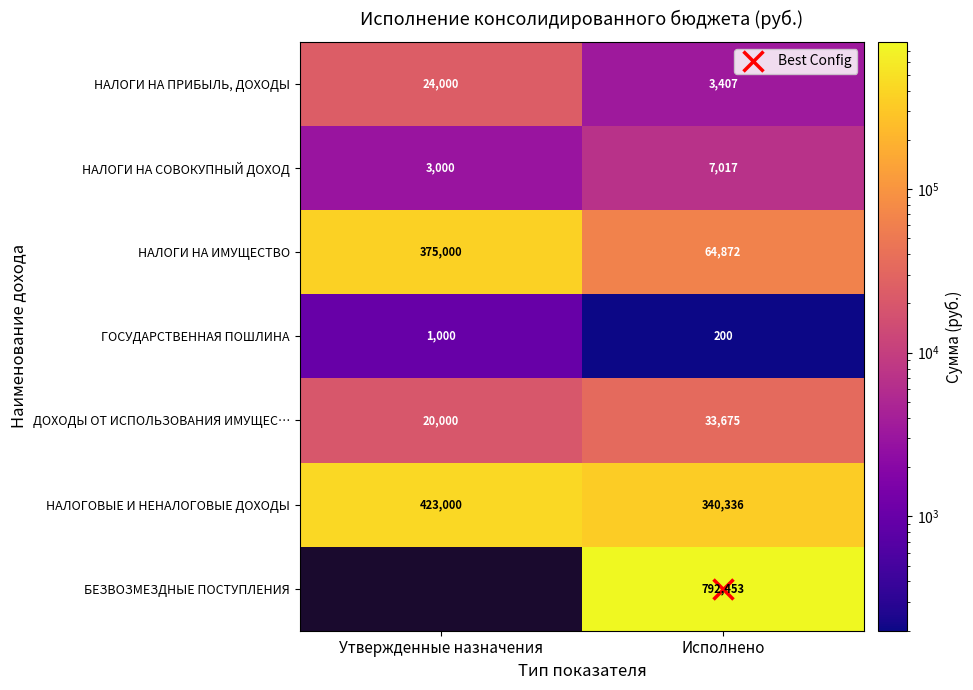

Which label corresponds to the largest value in the chart?

Исполнено